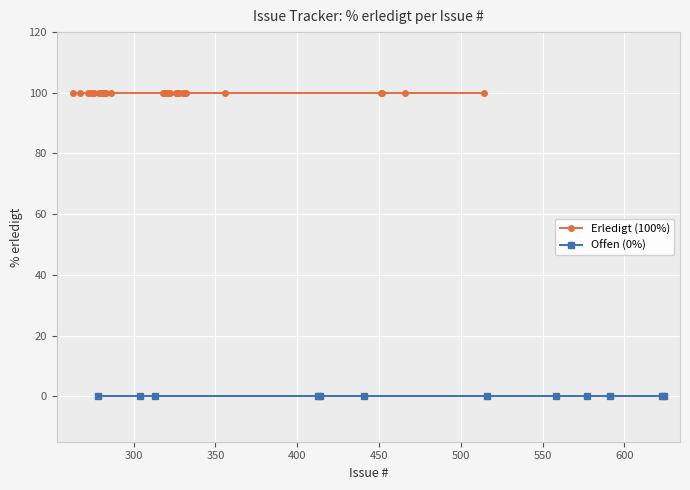

Which series has the largest range (max minus min)?

Erledigt (% erledigt=100)